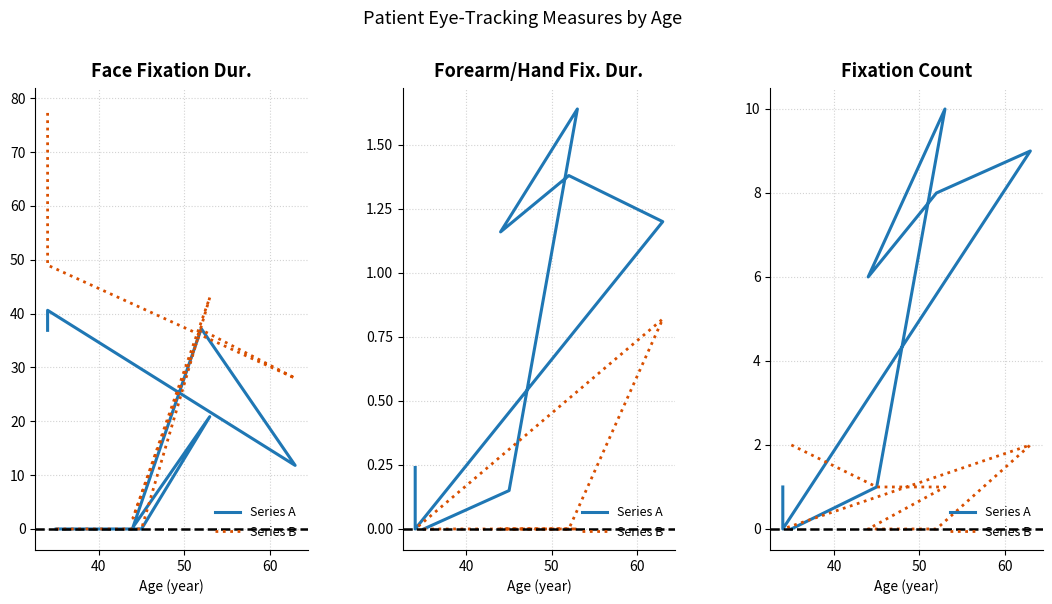

Which series changed the most between 40 and 50?

Series A